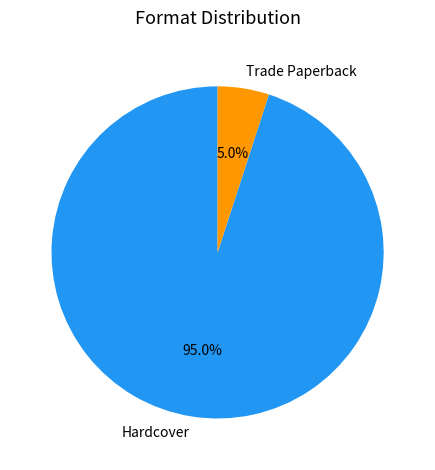

Which category has the smallest portion of the pie?

Trade Paperback